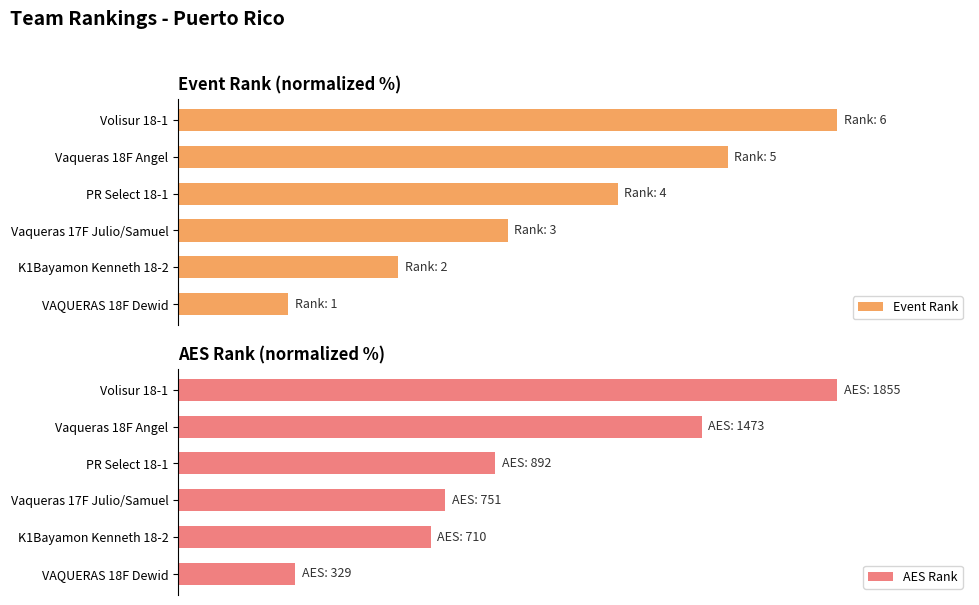

What is the difference between the Event Rank values at K1Bayamon Kenneth 18-2 and PR Select 18-1?

33.3